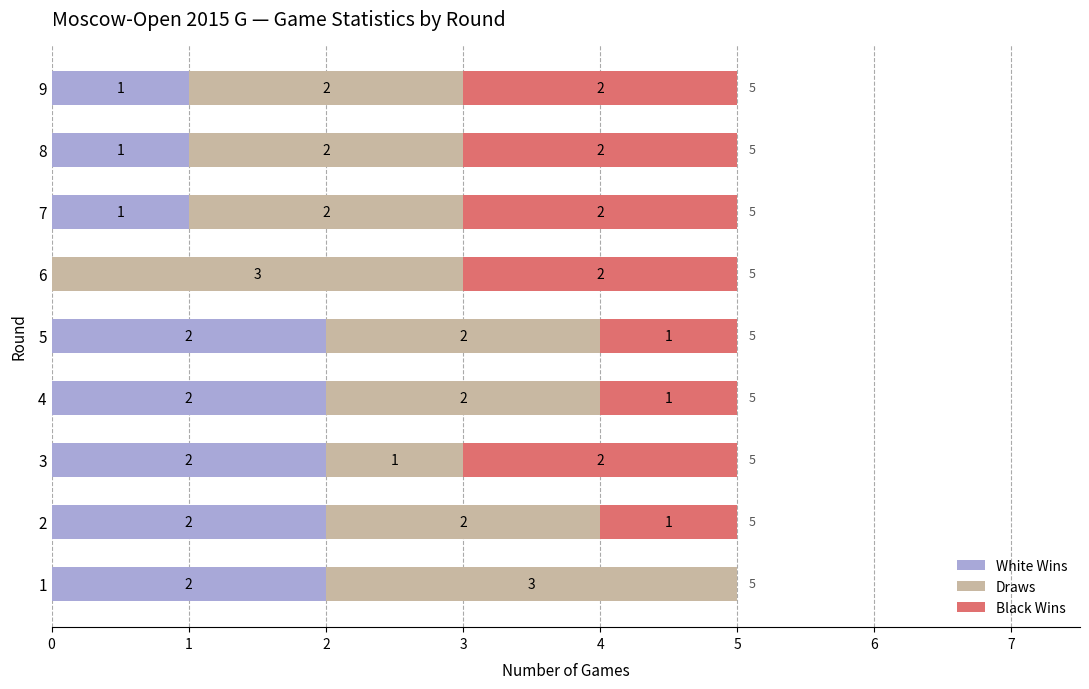

What is the total value across all series at 9?

5